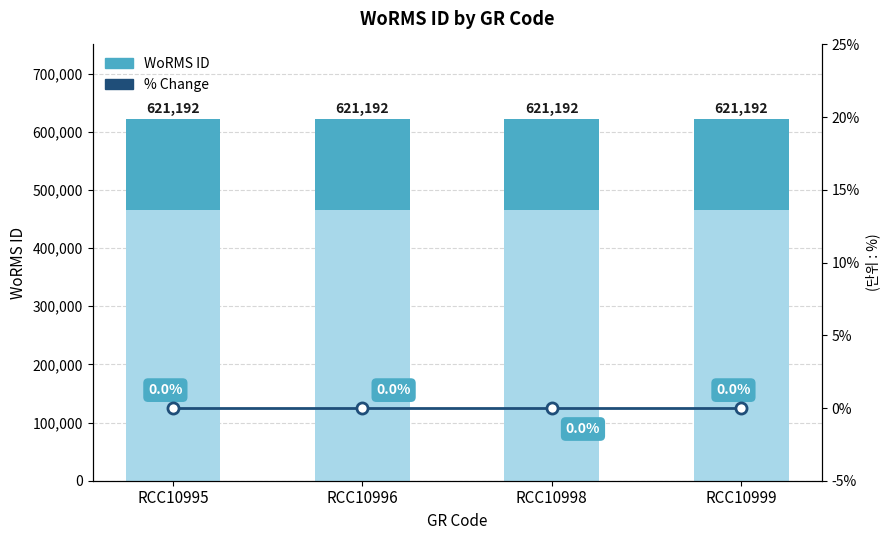

List the series in order of their peak value, lowest first.

% Change, WoRMS ID